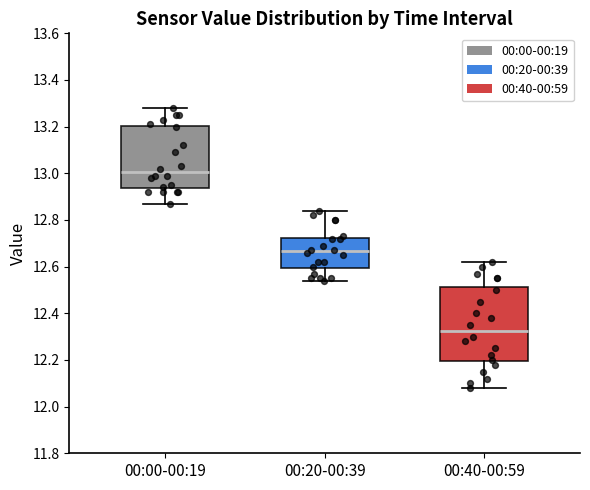

Reading left to right, read every box against the y-axis: the position of its median line, the range the box covers, and the ends of its whiskers. The values are not printed on the chart, so give them approximately, as read against the axis.

00:00-00:19: median 13.00, box 12.94 to 13.20, whiskers 12.88 to 13.28
00:20-00:39: median 12.66, box 12.60 to 12.72, whiskers 12.54 to 12.84
00:40-00:59: median 12.32, box 12.20 to 12.52, whiskers 12.08 to 12.62